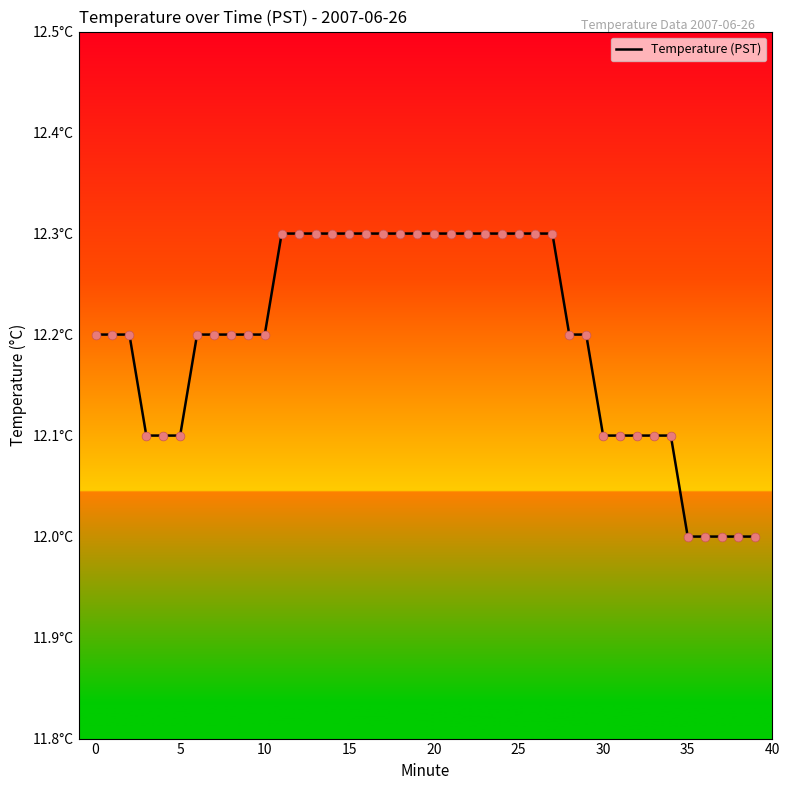

Does the chart have visible grid lines?

No